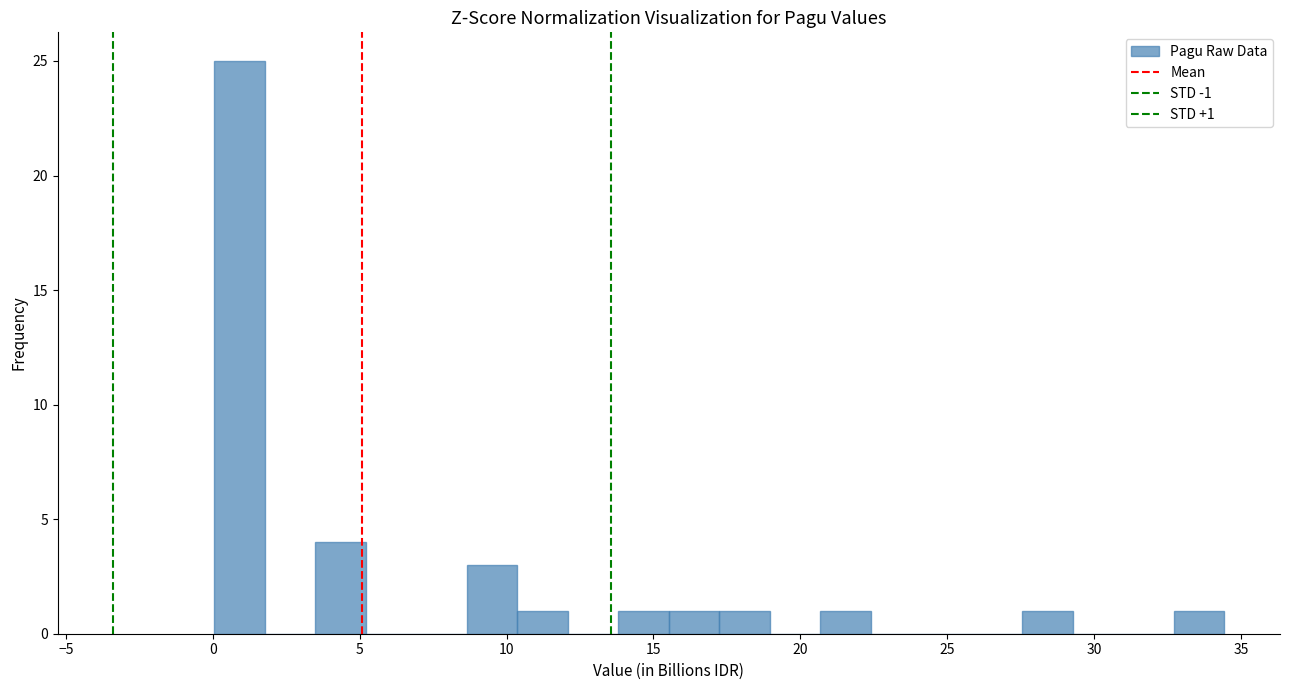

Read against the x-axis, roughly where is the centre of the tallest bar?

1.0